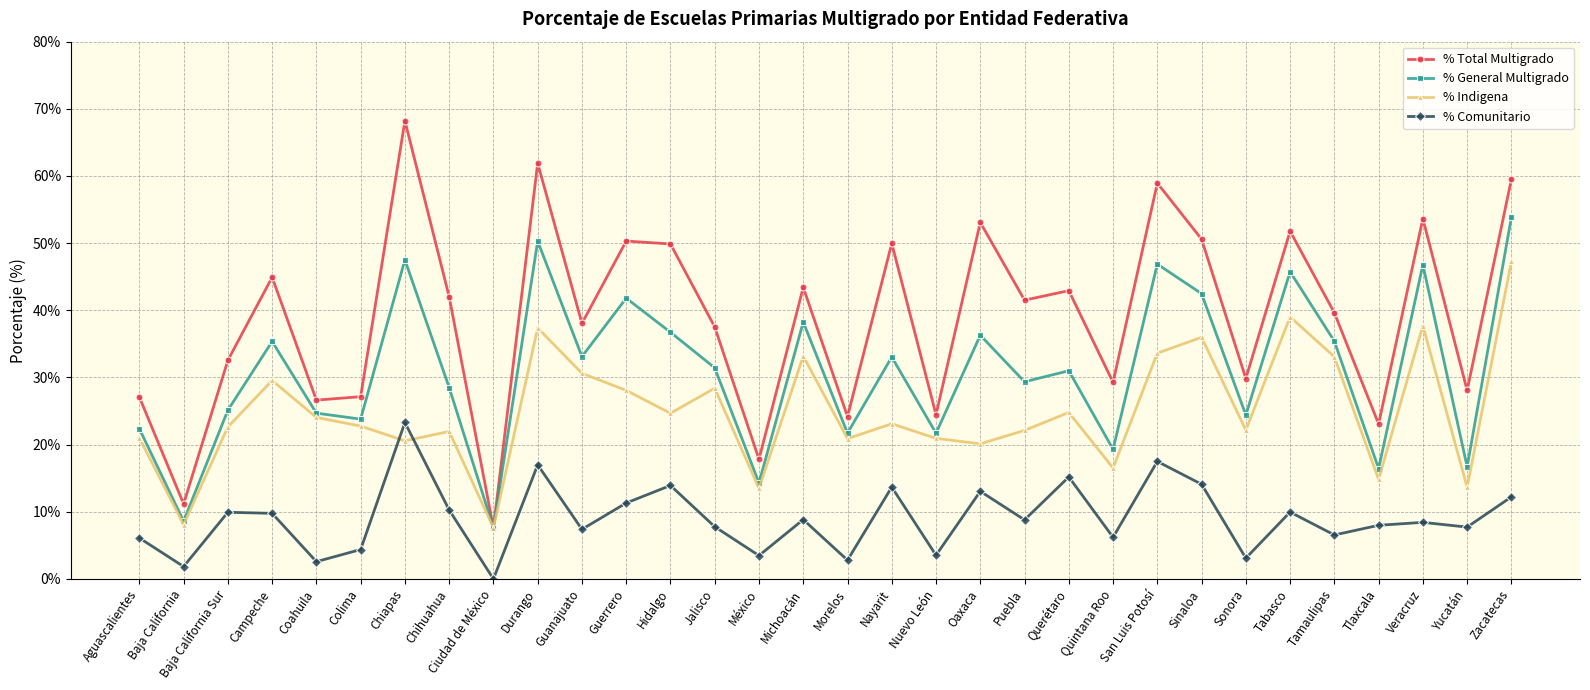

Where does the % Total Multigrado series first go above 41?

Campeche